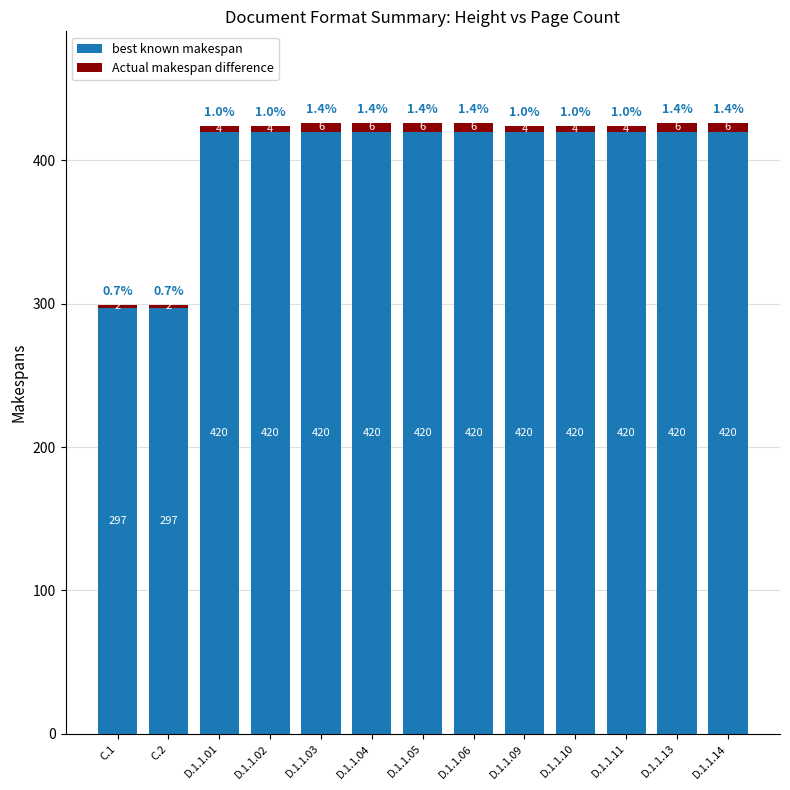

How many categories are shown in the chart?

13